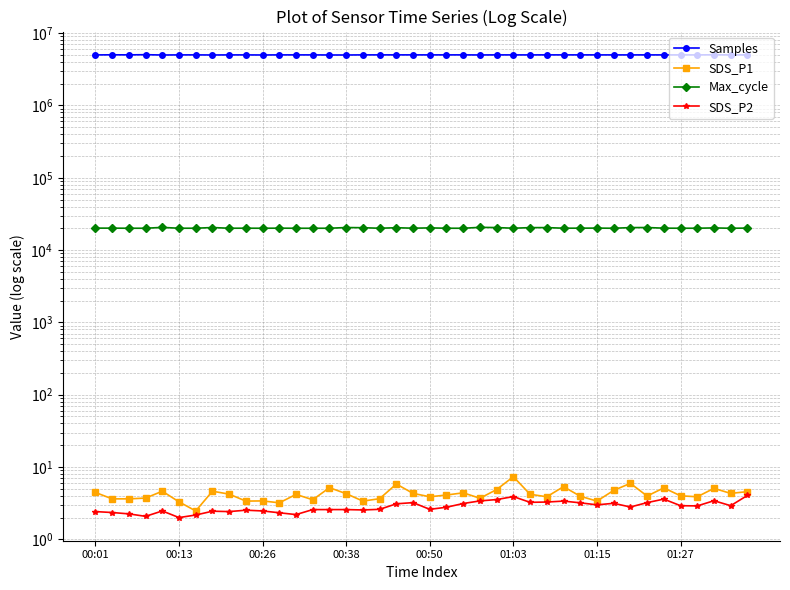

True or false: Max_cycle has a value of 20053.0 at 01:03.

True